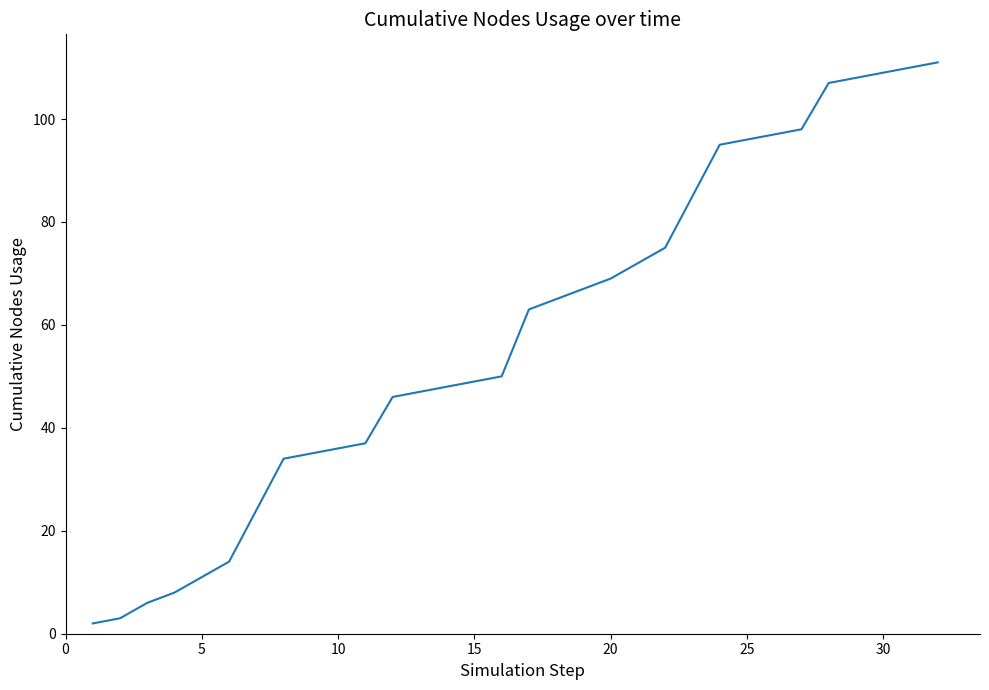

What is the difference between the maximum and minimum values?

109